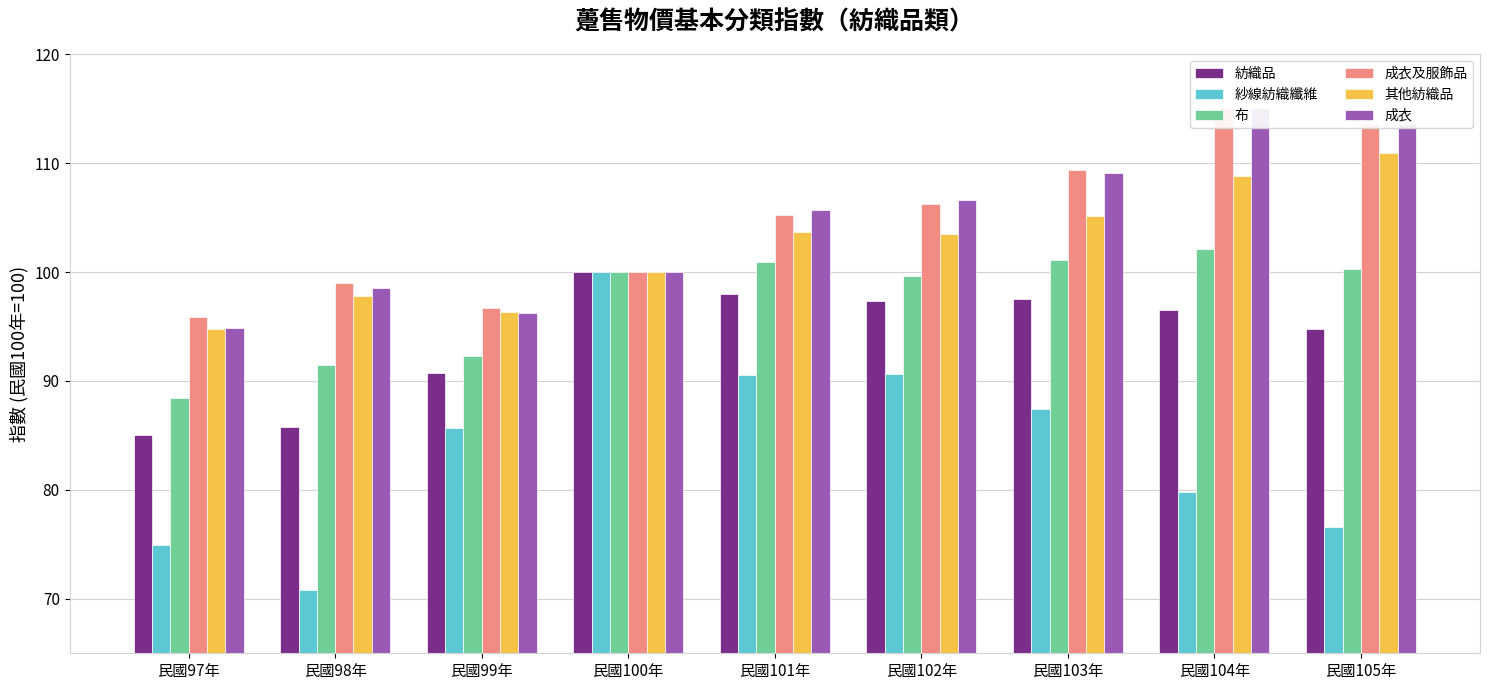

At 民國103年, list the series in order from smallest to largest.

紗線紡織纖維, 紡織品, 布, 其他紡織品, 成衣, 成衣及服飾品